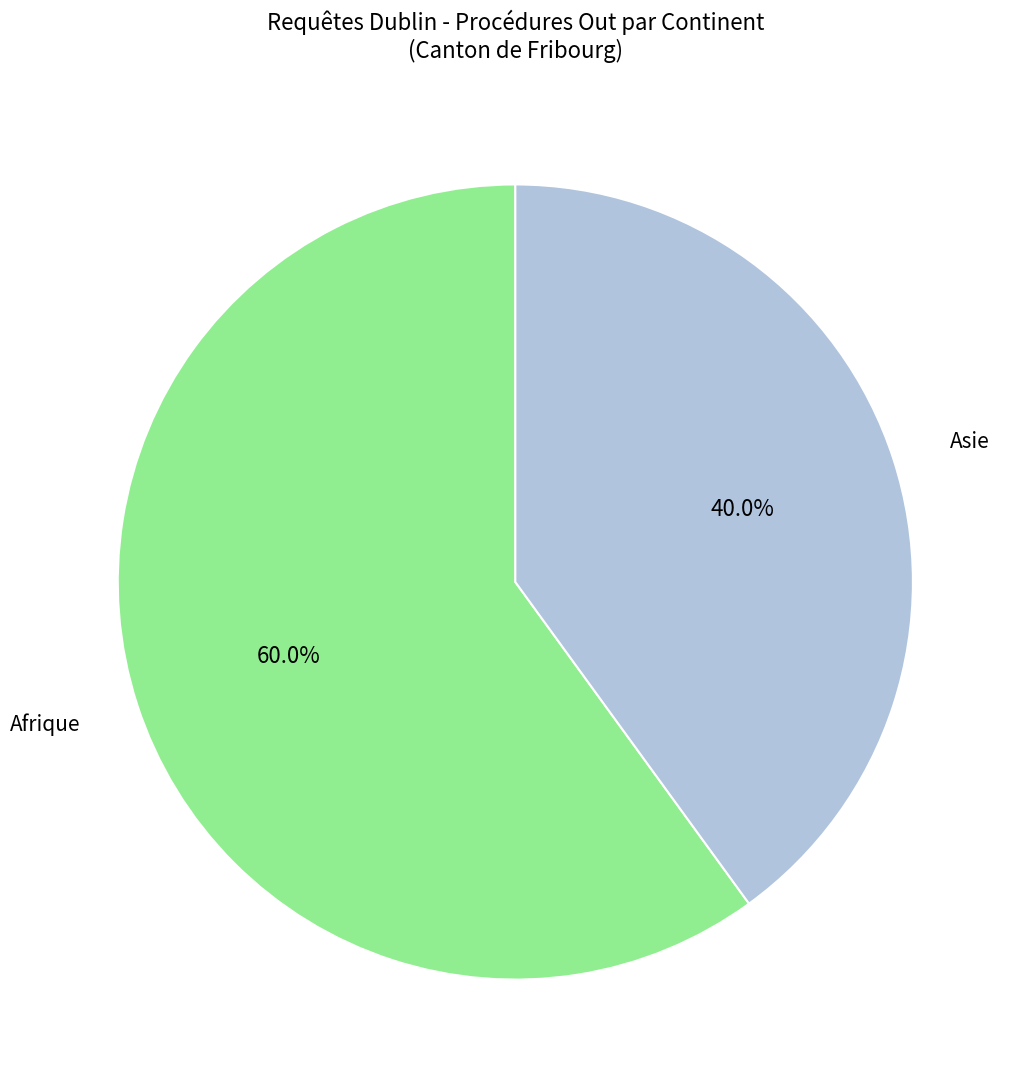

The Afrique slice represents 52% of the pie. True or false?

False